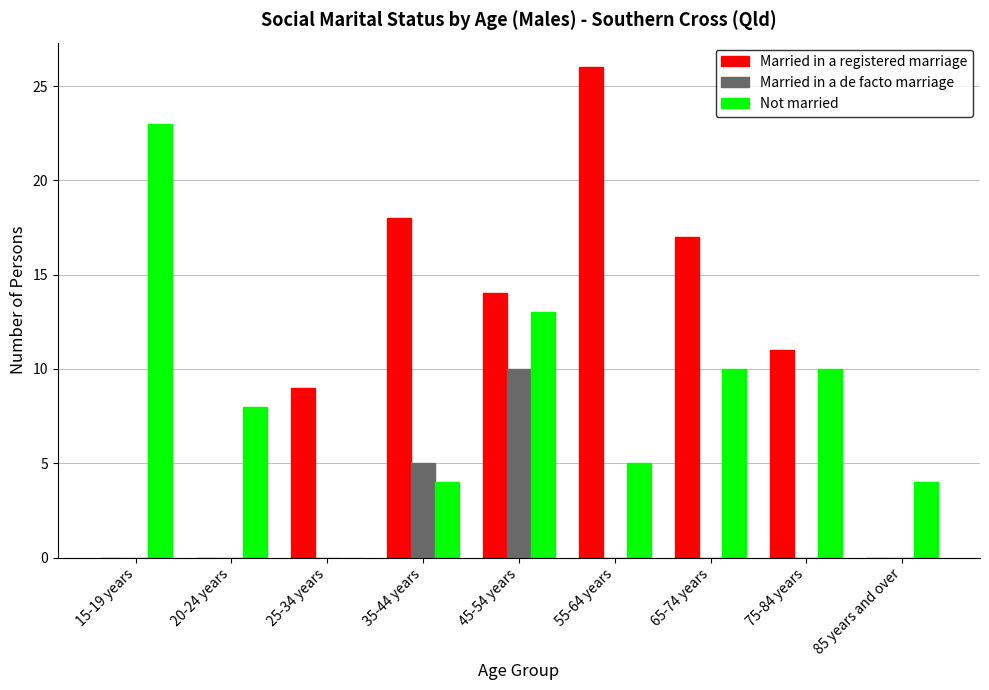

What is the sum of all Married in a de facto marriage values?

15